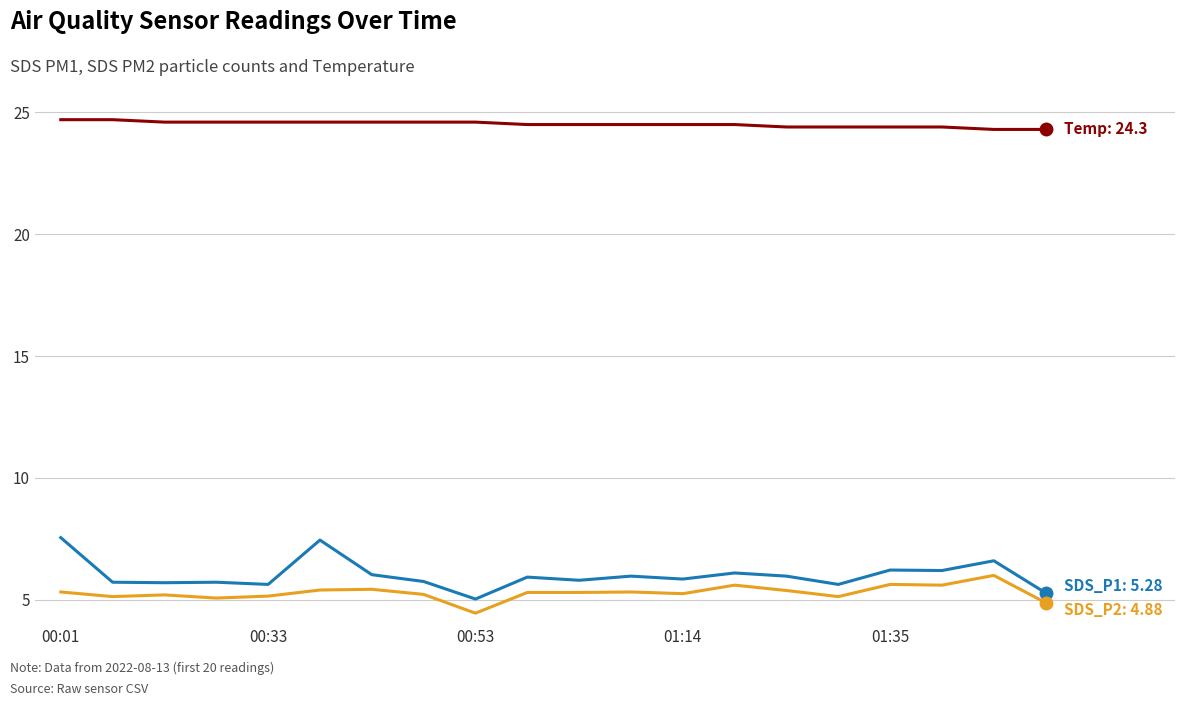

Does the chart have visible grid lines?

Yes